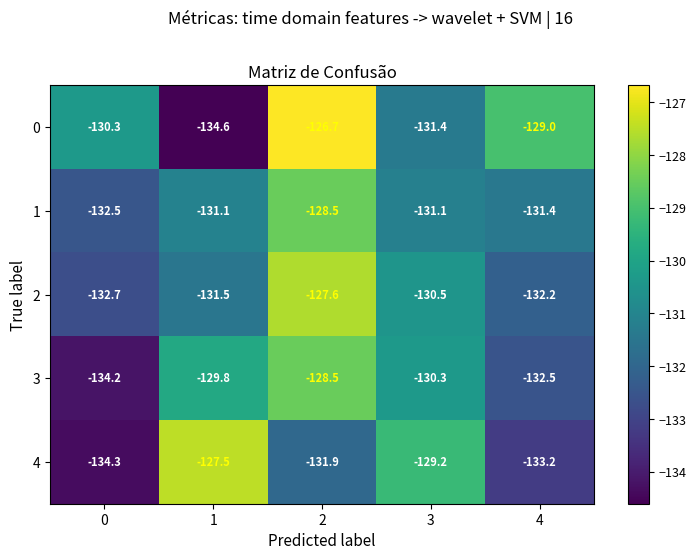

Which category has the lowest value across all series?

1